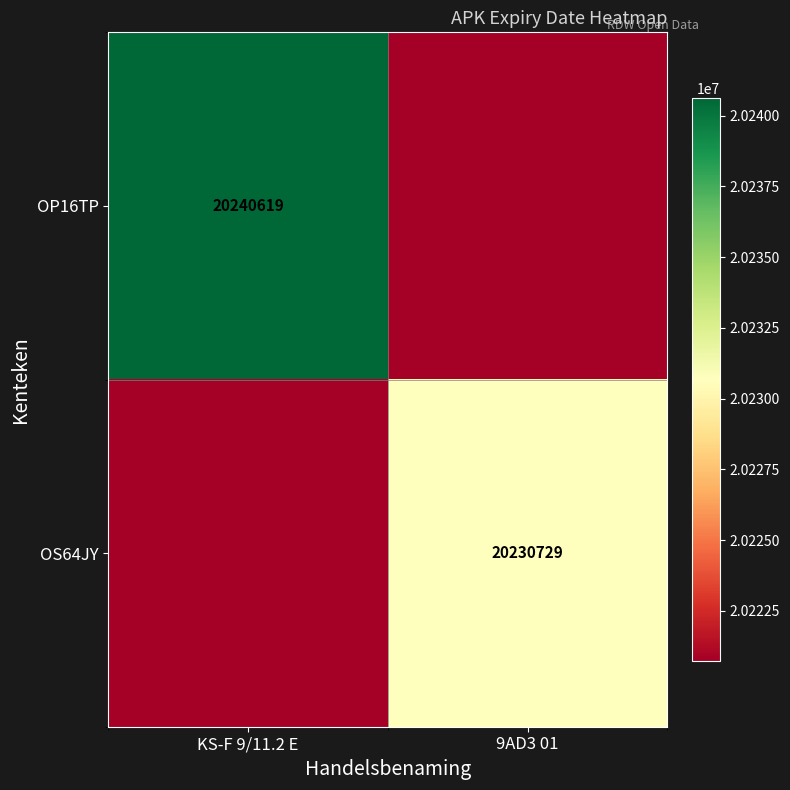

Is it true that OS64JY equals 34722823 at 9AD3 01?

False